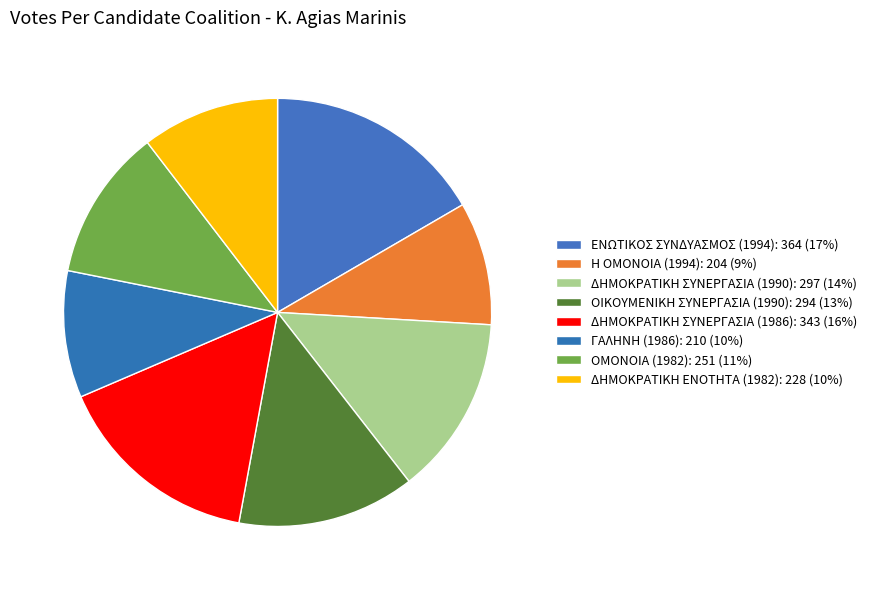

Is it true that ΔΗΜΟΚΡΑΤΙΚΗ ΕΝΟΤΗΤΑ (1982): 228 is 25% of the pie?

False